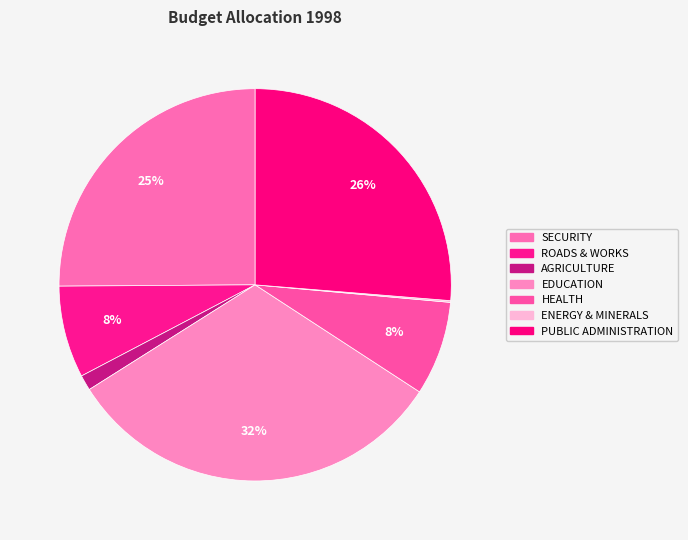

Is there any slice that represents more than half of the pie?

No